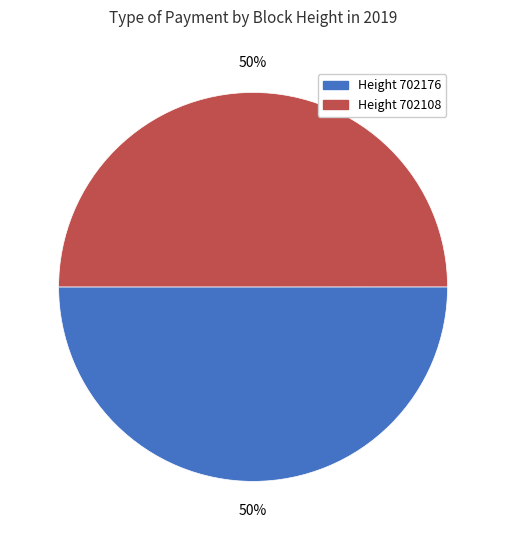

To the nearest percent, what is the combined percentage of Height 702108 and Height 702176?

100%